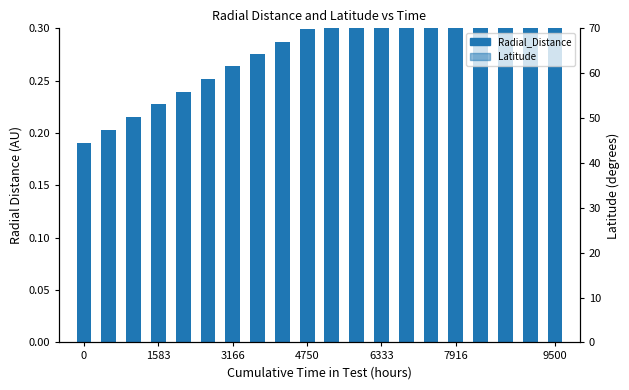

The value of Latitude at 18 is 0.3. True or false?

True